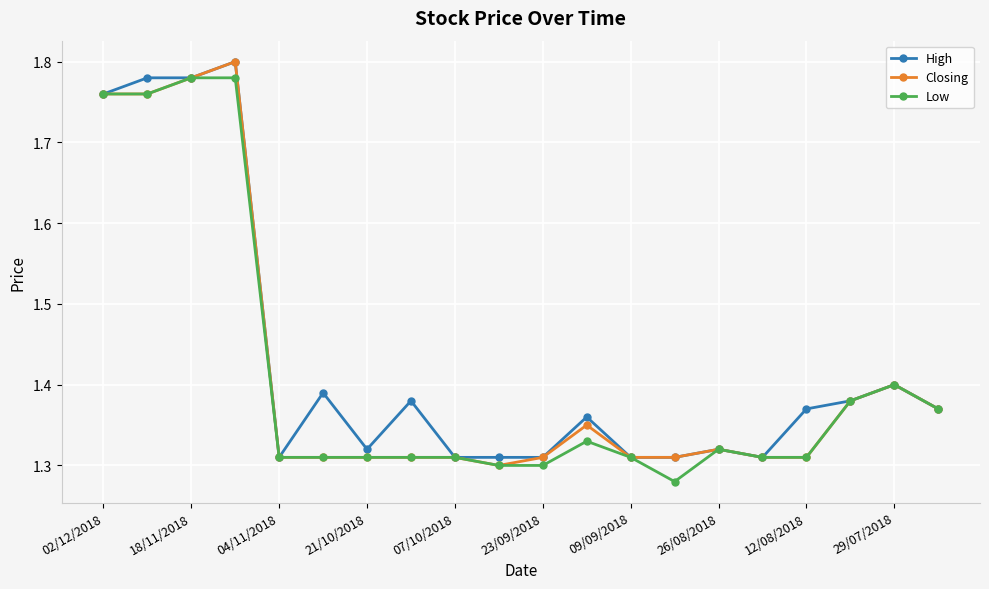

Count the number of categories in the chart.

20